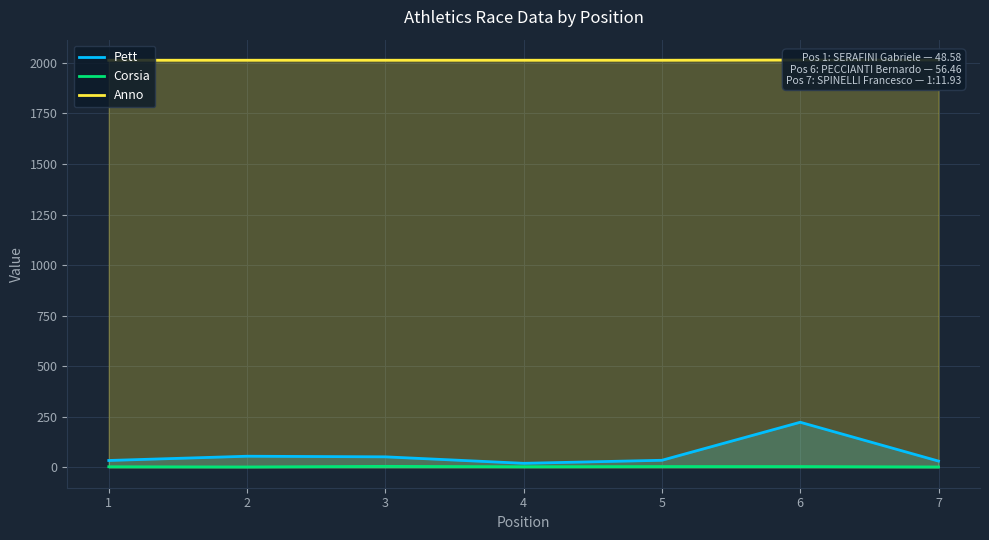

At which category does Pett reach its first local peak?

2